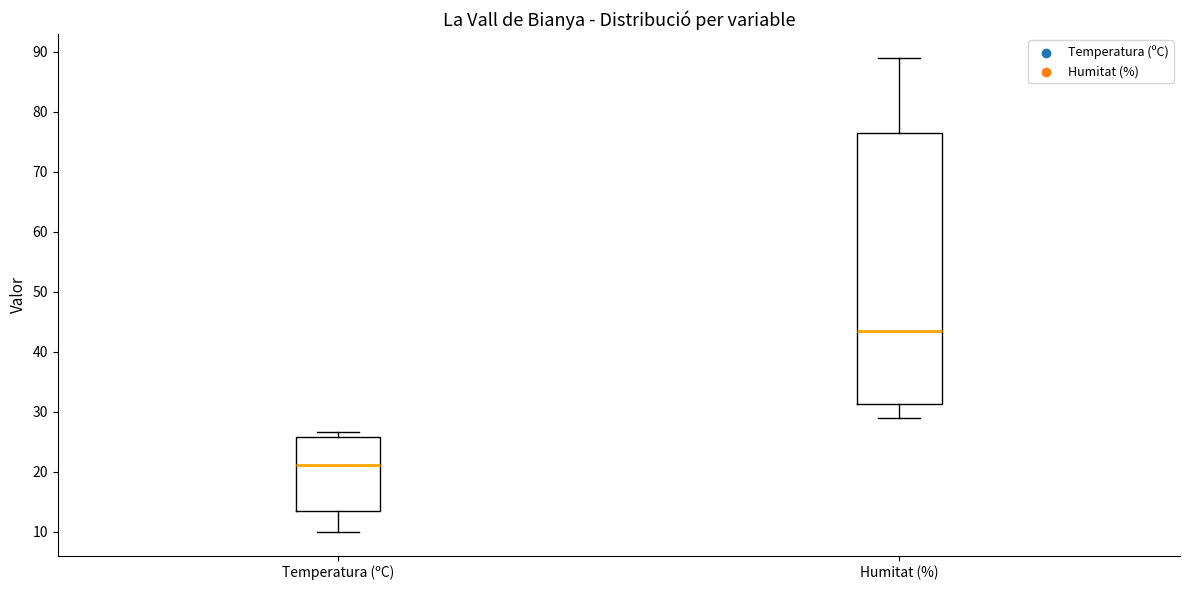

Reading left to right, read every box against the y-axis: the position of its median line, the range the box covers, and the ends of its whiskers. The values are not printed on the chart, so give them approximately, as read against the axis.

Temperatura (ºC): median 21, box 13 to 26, whiskers 10 to 27
Humitat (%): median 44, box 31 to 77, whiskers 29 to 89